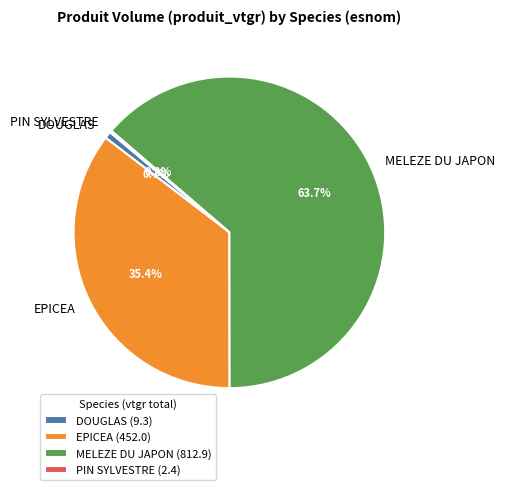

Between DOUGLAS and EPICEA, which is larger?

EPICEA